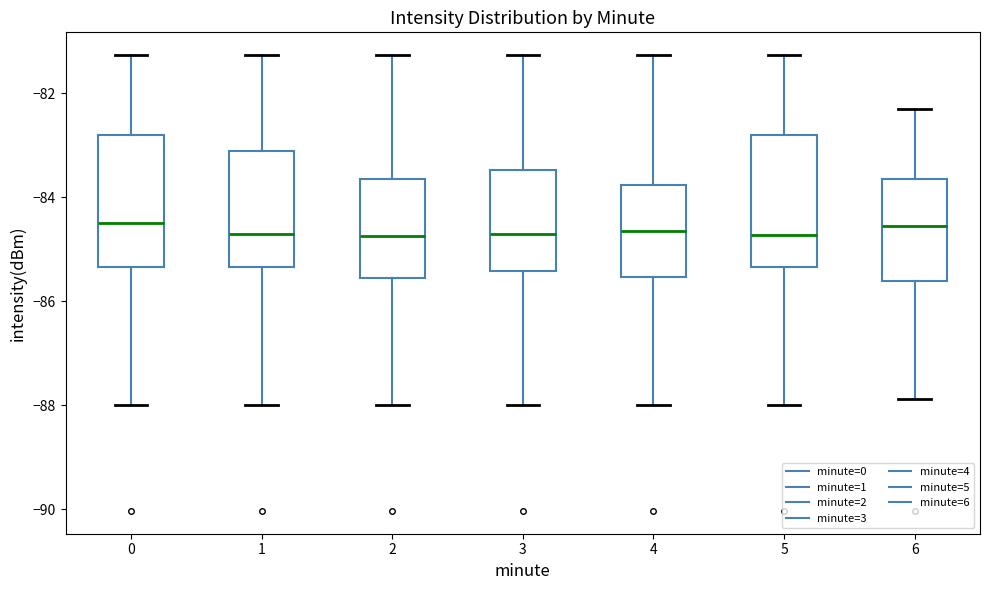

Reading left to right, transcribe this box plot: for each box, give where its median line is, the range the box spans, and where its two whiskers end, as read against the y-axis. The values are not printed on the chart, so give them approximately, as read against the axis.

0: median -84.4, box -85.4 to -82.8, whiskers -88.0 to -81.2
1: median -84.8, box -85.4 to -83.2, whiskers -88.0 to -81.2
2: median -84.8, box -85.6 to -83.6, whiskers -88.0 to -81.2
3: median -84.6, box -85.4 to -83.4, whiskers -88.0 to -81.2
4: median -84.6, box -85.6 to -83.8, whiskers -88.0 to -81.2
5: median -84.8, box -85.4 to -82.8, whiskers -88.0 to -81.2
6: median -84.6, box -85.6 to -83.6, whiskers -87.8 to -82.2